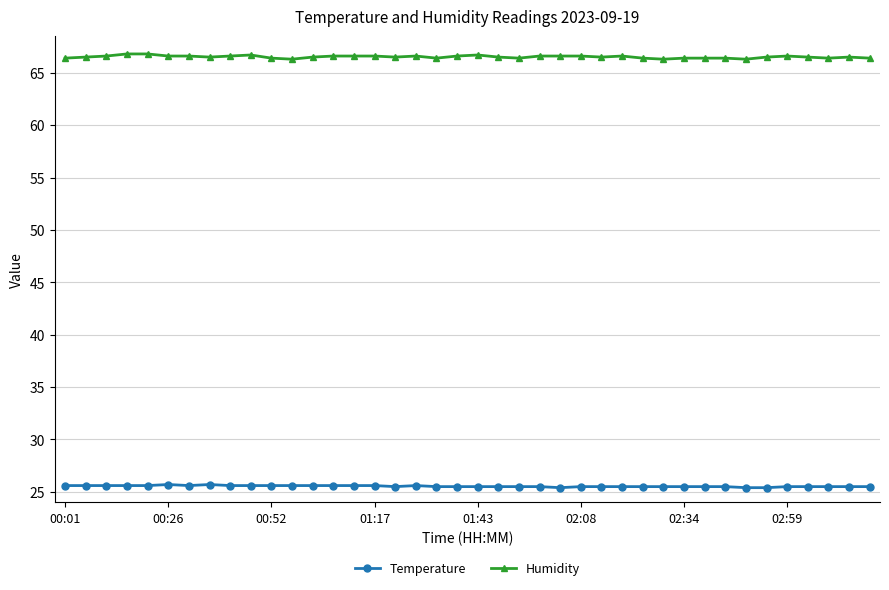

True or false: Humidity and Temperature cross at least once.

False